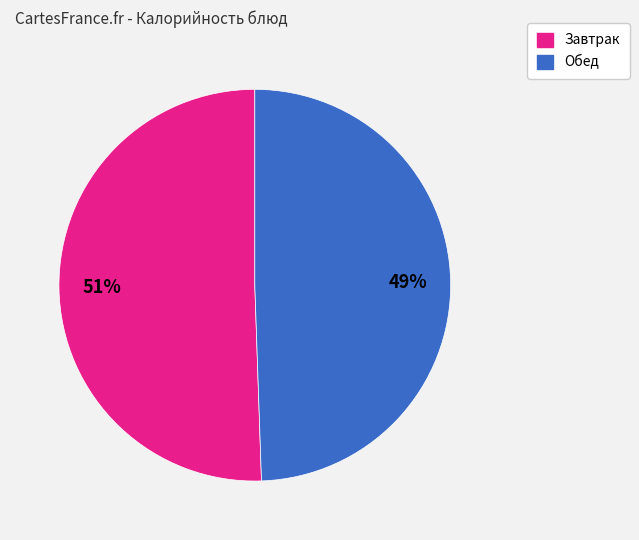

Is there any slice that represents more than half of the pie?

Yes